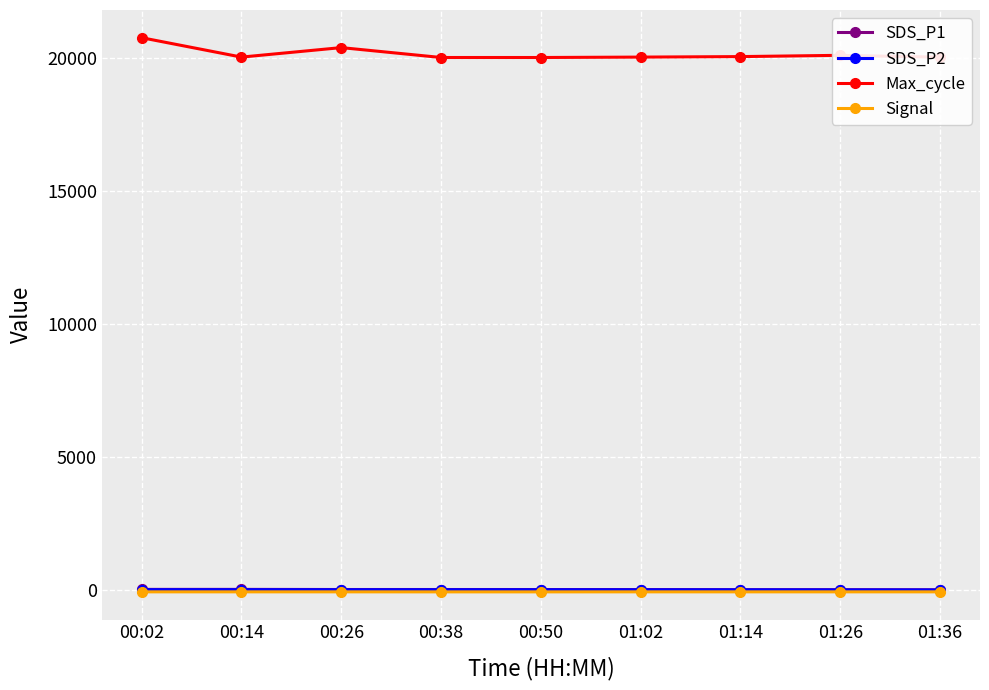

At how many categories does at least one series exceed 8712?

9